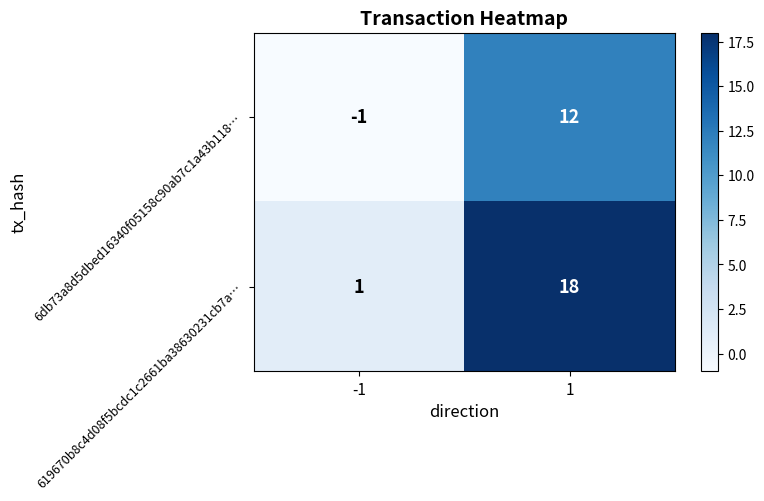

What is the sum of all 6db73a8d5dbed16340f05158c90ab7c1a43b118… values?

11